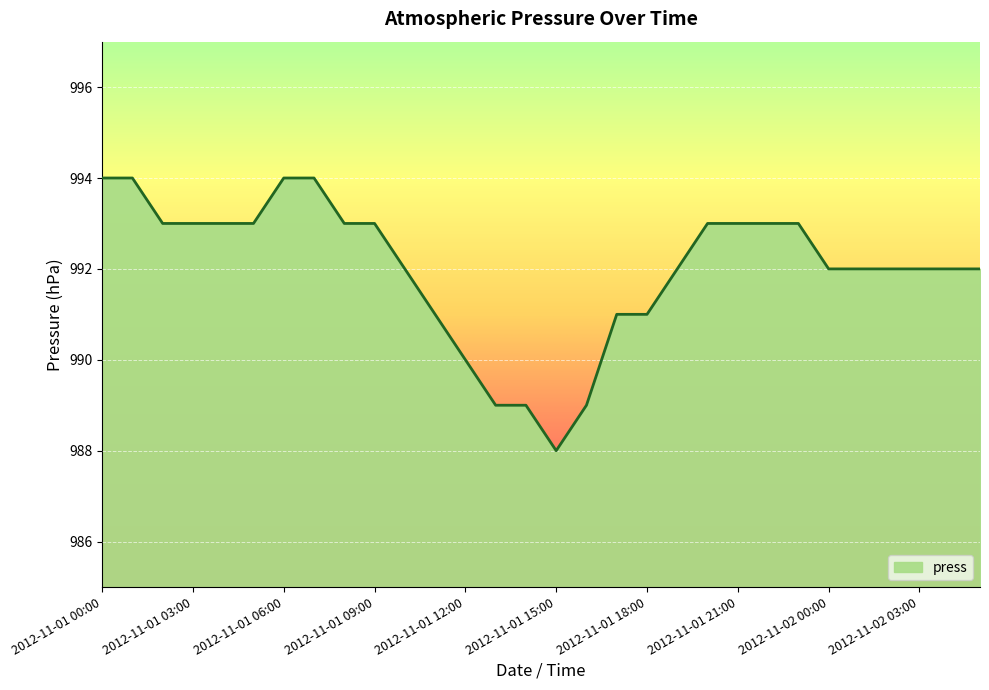

Reading left to right, transcribe all the data shown in this chart.

994	994	993	993	993	993	994	994	993	993	992	991	990	989	989	988	989	991	991	992	993	993	993	993	992	992	992	992	992	992